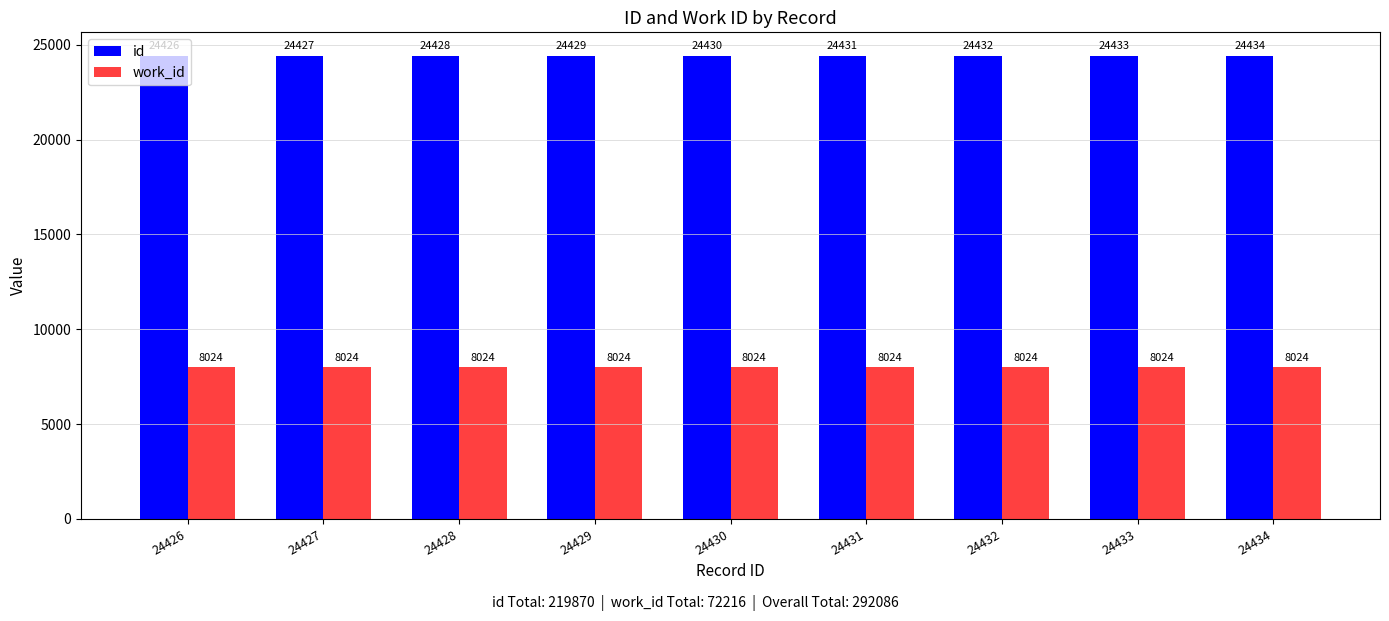

What is the difference between the highest and lowest values at 24431?

16407